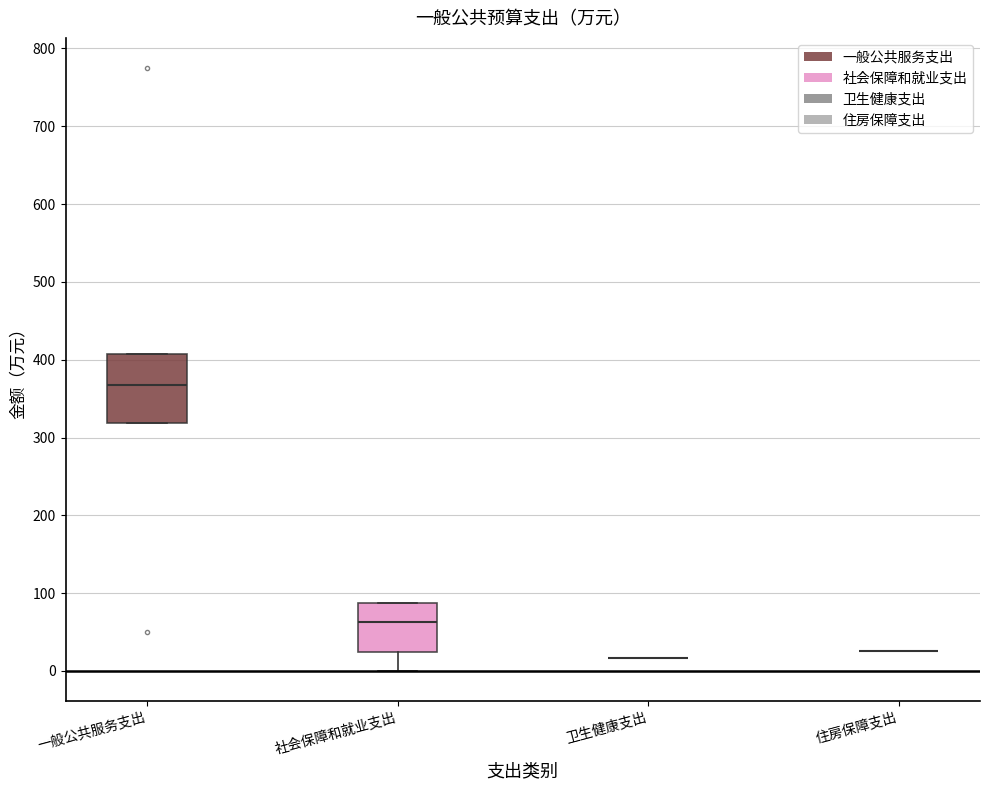

Reading left to right, read every box against the y-axis: the position of its median line, the range the box covers, and the ends of its whiskers. The values are not printed on the chart, so give them approximately, as read against the axis.

一般公共服务支出: median 370, box 320 to 410, whiskers 320 to 410
社会保障和就业支出: median 60, box 20 to 90, whiskers 0 to 90
卫生健康支出: box collapsed to a line at 20, whiskers 20 to 20
住房保障支出: box collapsed to a line at 30, whiskers 30 to 30